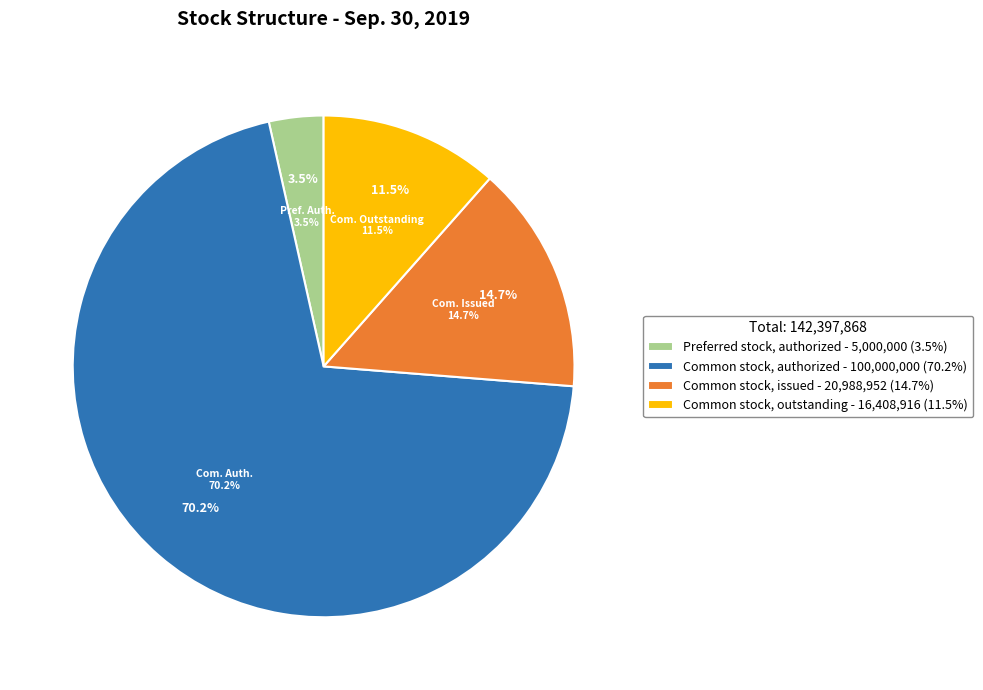

To the nearest percent, what is the combined percentage of Common stock, authorized and Common stock, issued?

85%